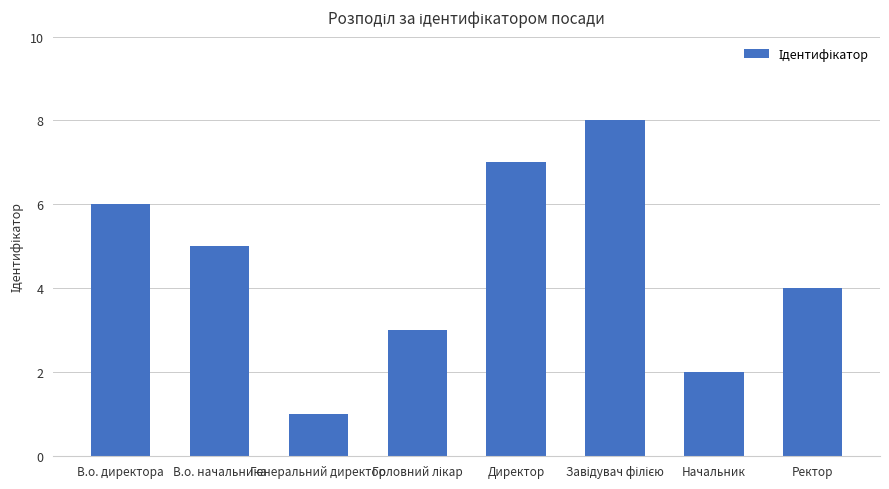

What is the smallest value displayed?

1